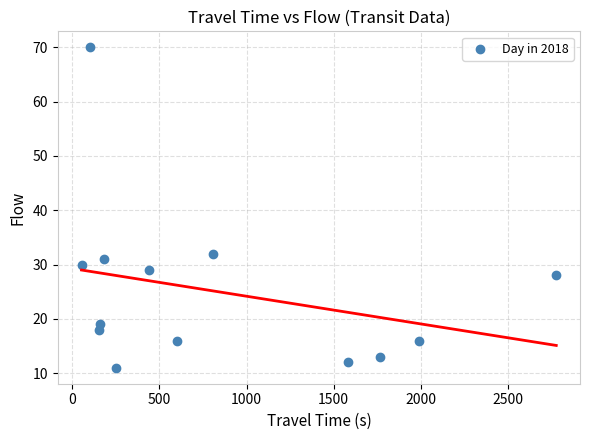

What Y value in the scatter plot is closest to 40?

32